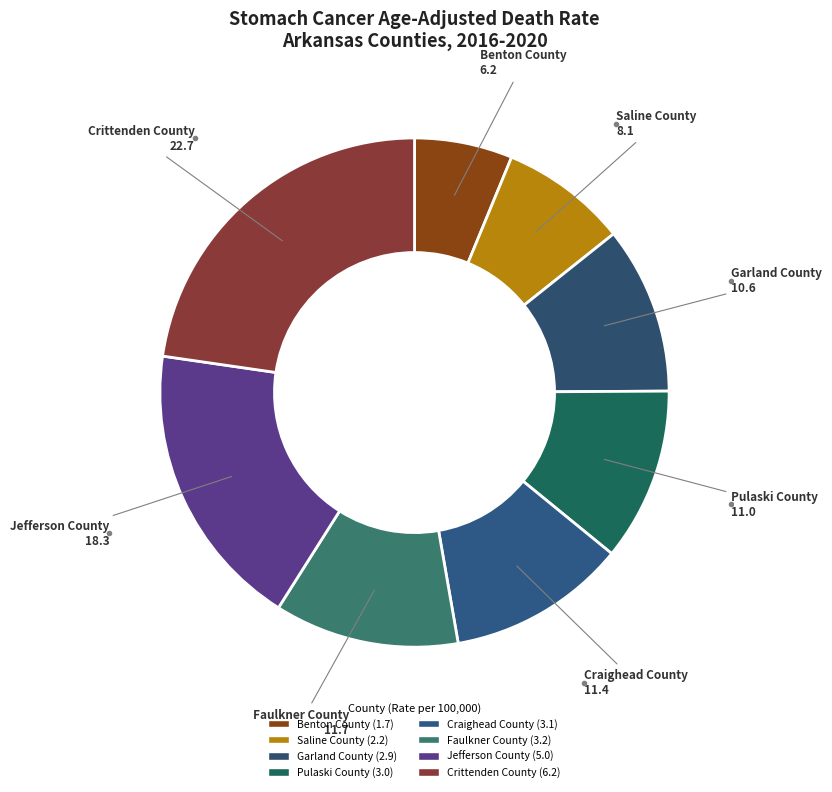

The Craighead County slice represents 11% of the pie. True or false?

True